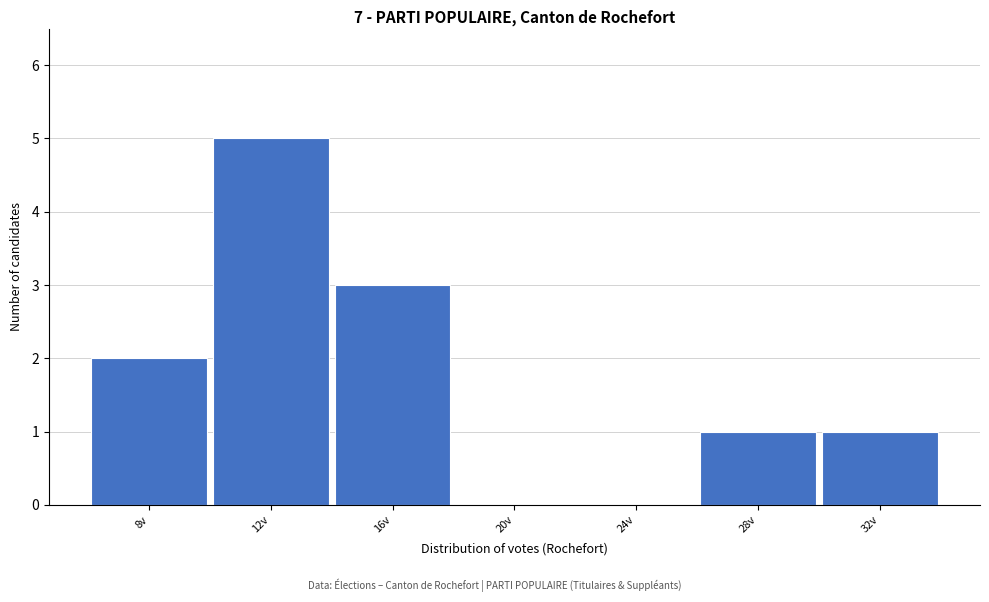

Reading right to left, extract all data points from this chart.

32v=1	28v=1	24v=0	20v=0	16v=3	12v=5	8v=2